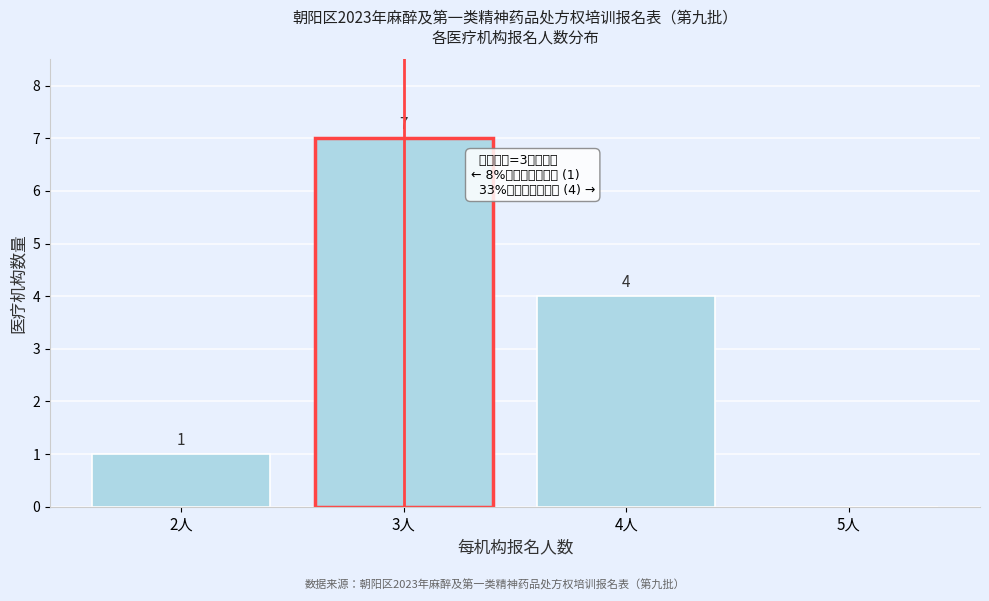

Reading right to left, extract all data points from this chart.

5人=0	4人=4	3人=7	2人=1